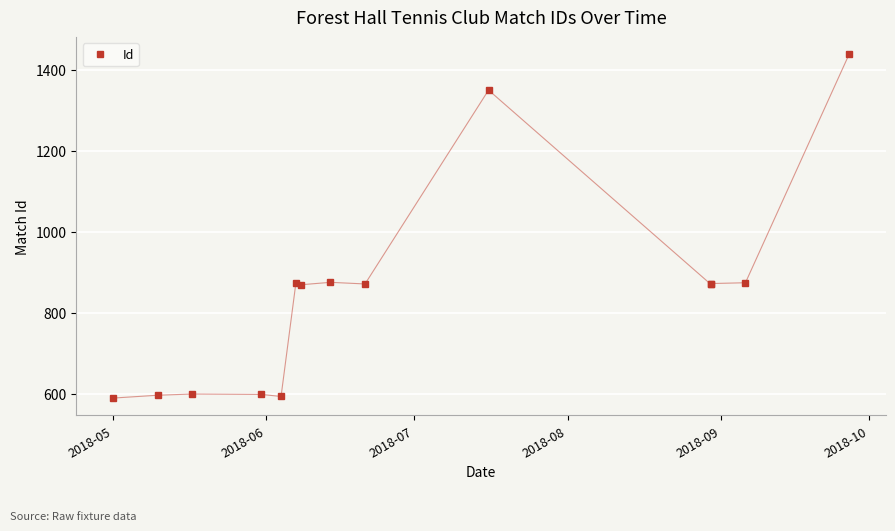

What is the value of the 8th point from the left?

875